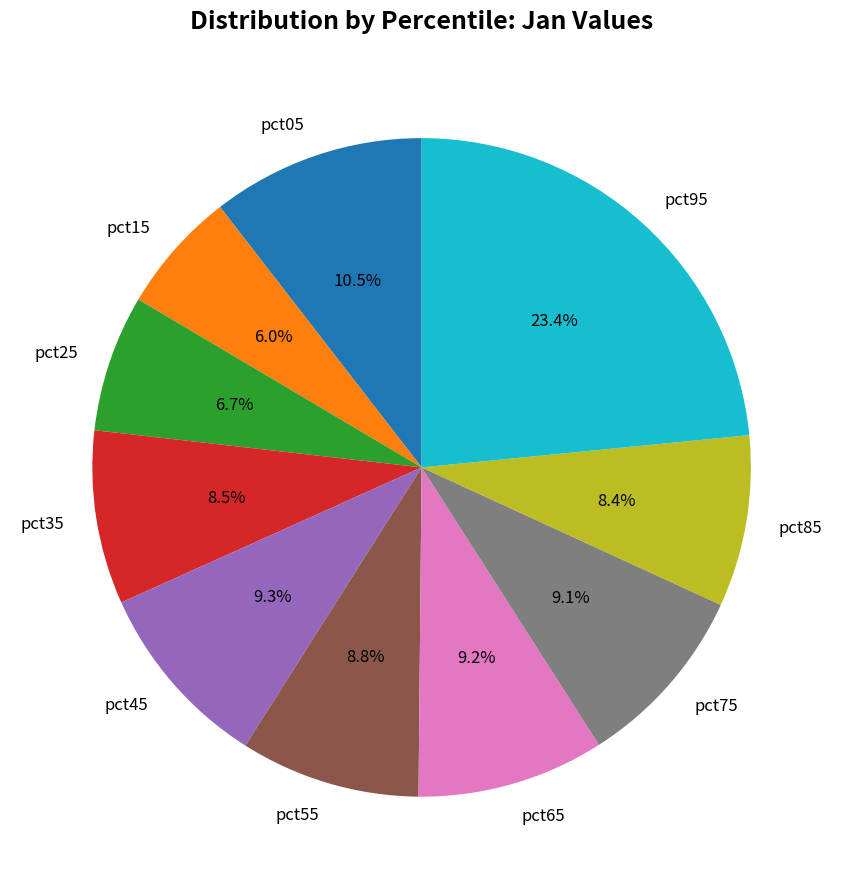

How many segments does this pie chart have?

10